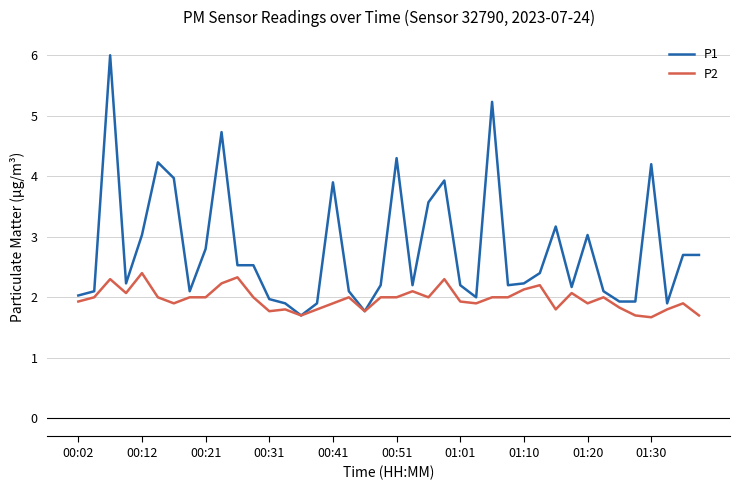

Which series has the largest total across all categories?

P1